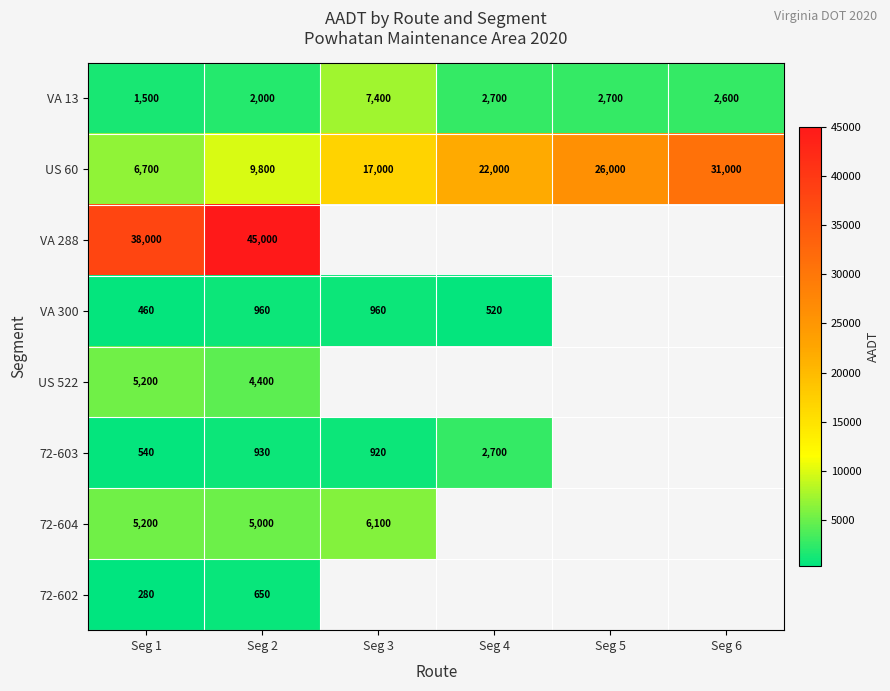

Rank the categories by US 60 value from lowest to highest.

Seg 1, Seg 2, Seg 3, Seg 4, Seg 5, Seg 6